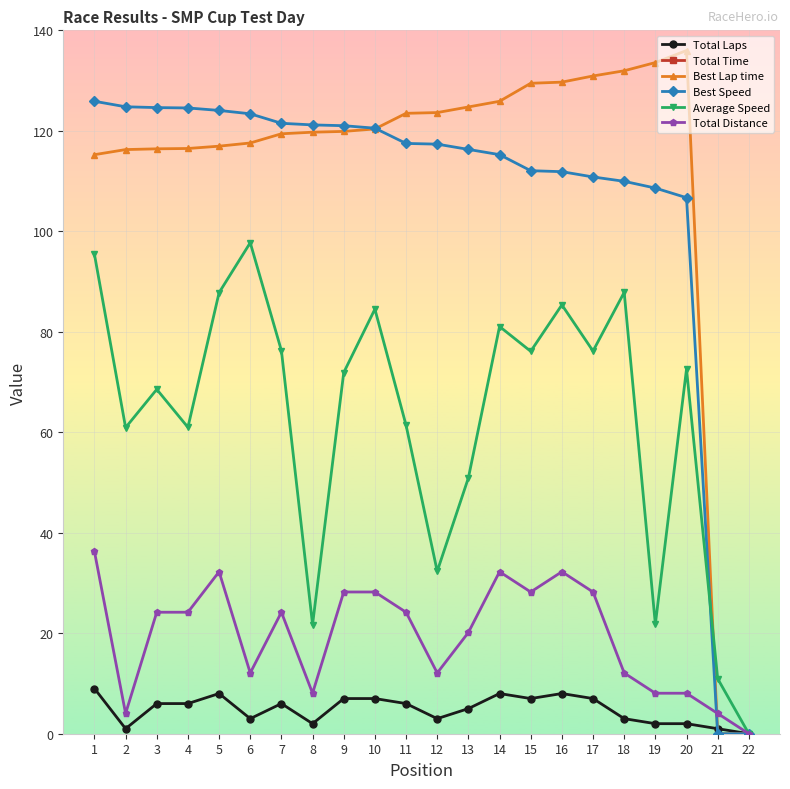

In Total Distance, how many points are higher than both neighbors (excluding endpoints)?

4